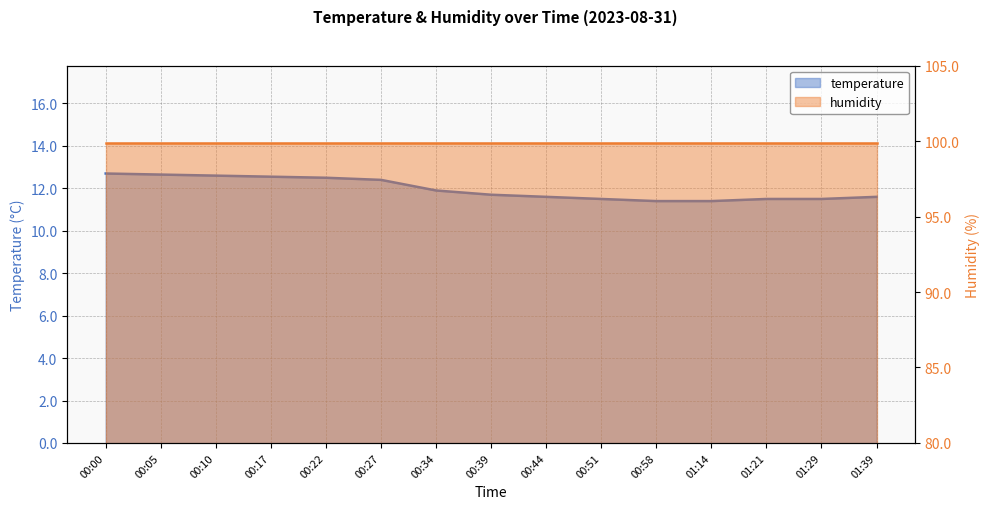

Reading left to right, what are all the values shown in this chart?

00:00=12.7	00:05=12.7	00:10=12.6	00:17=12.6	00:22=12.5	00:27=12.4	00:34=11.9	00:39=11.7	00:44=11.6	00:51=11.5	00:58=11.4	01:14=11.4	01:21=11.5	01:29=11.5	01:39=11.6